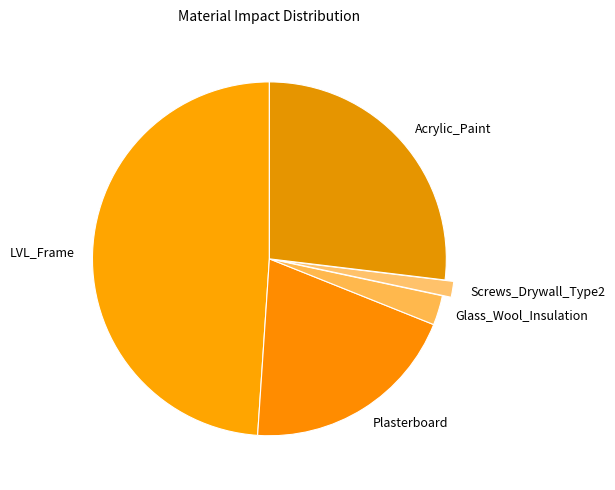

Which has a higher value, Acrylic_Paint or Plasterboard?

Acrylic_Paint